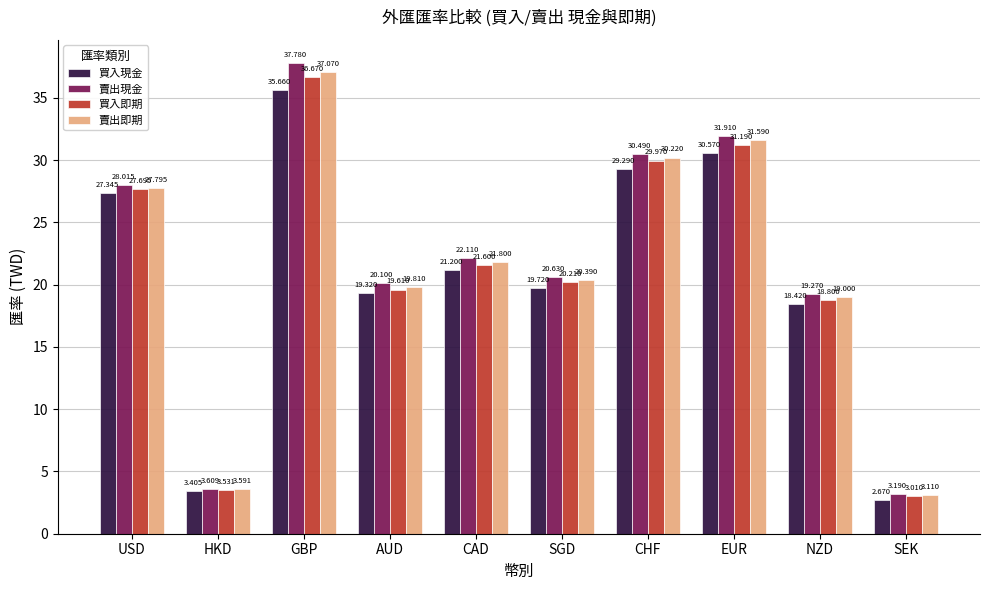

What is the label of the 7th bar from the left?

CHF